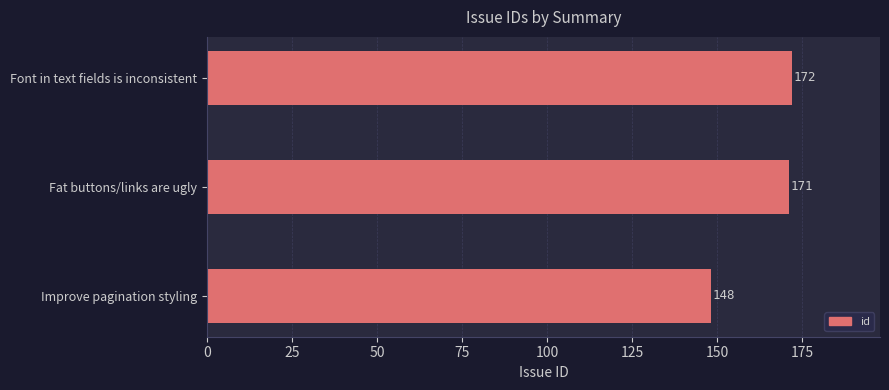

Reading top to bottom, list all the values displayed in this chart.

172	171	148